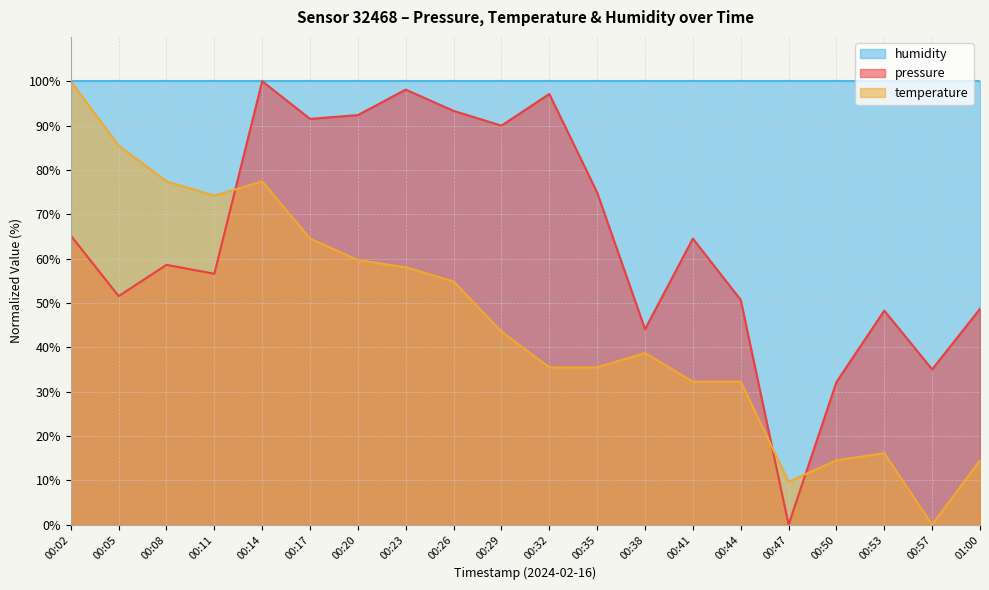

Which series has the largest total across all categories?

humidity